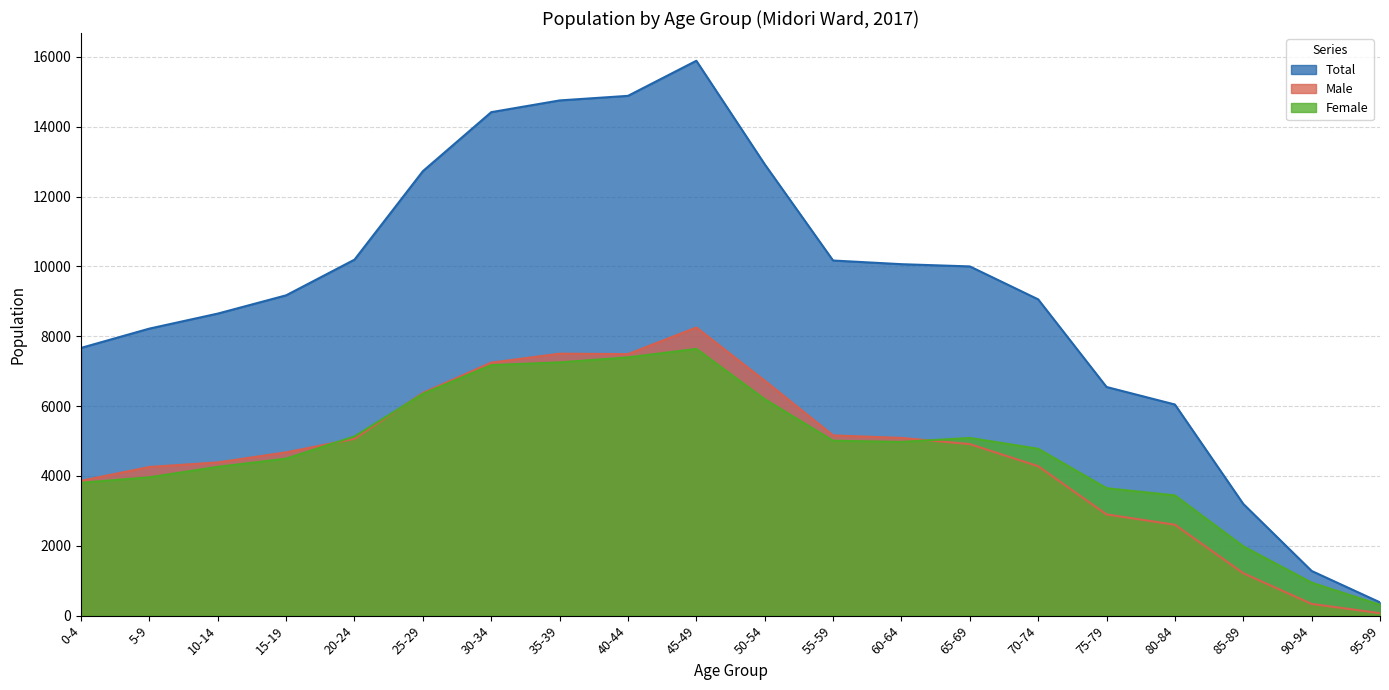

Which has a higher value, 5-9 or 55-59?

55-59